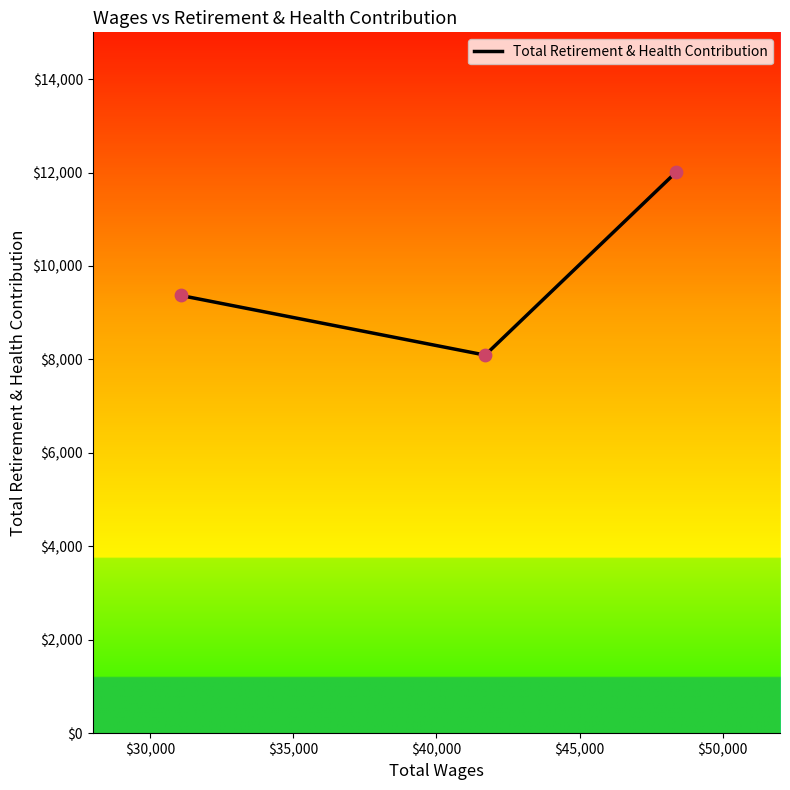

What is the maximum value shown in the chart?

12008